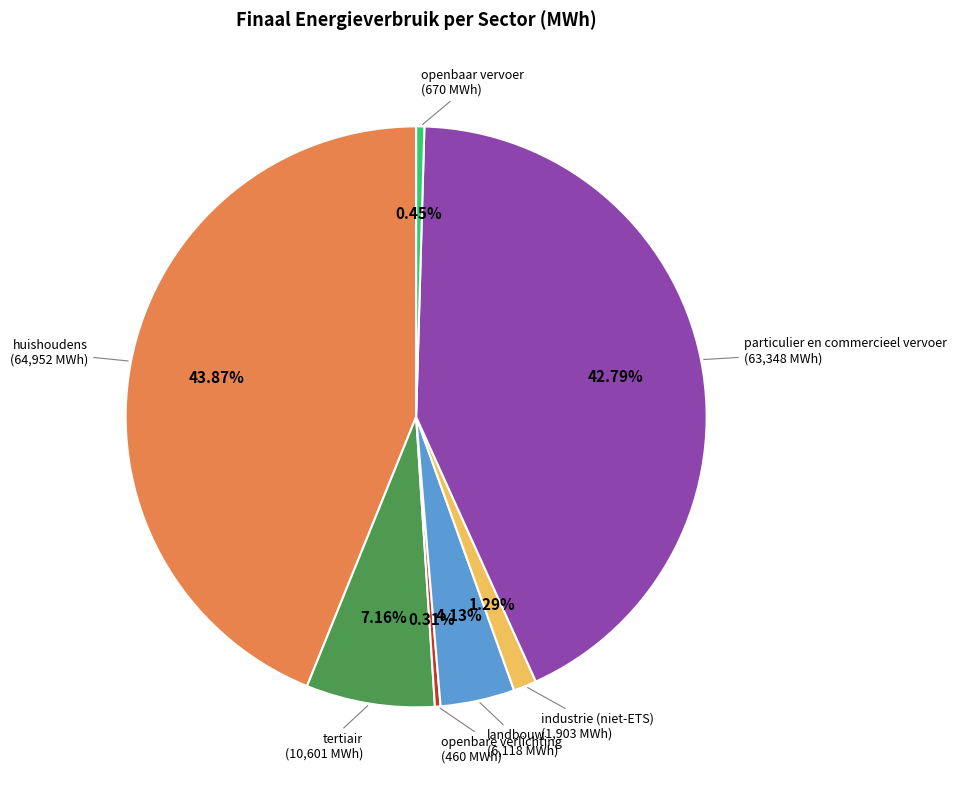

Is there any slice that represents more than half of the pie?

No